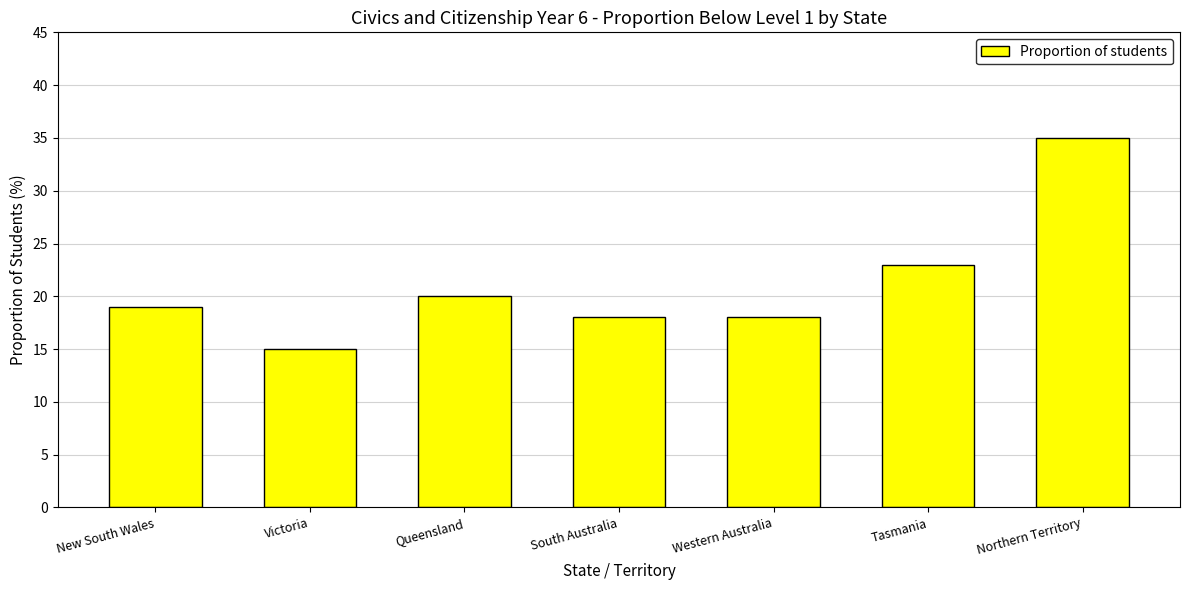

What is the greatest value displayed?

35